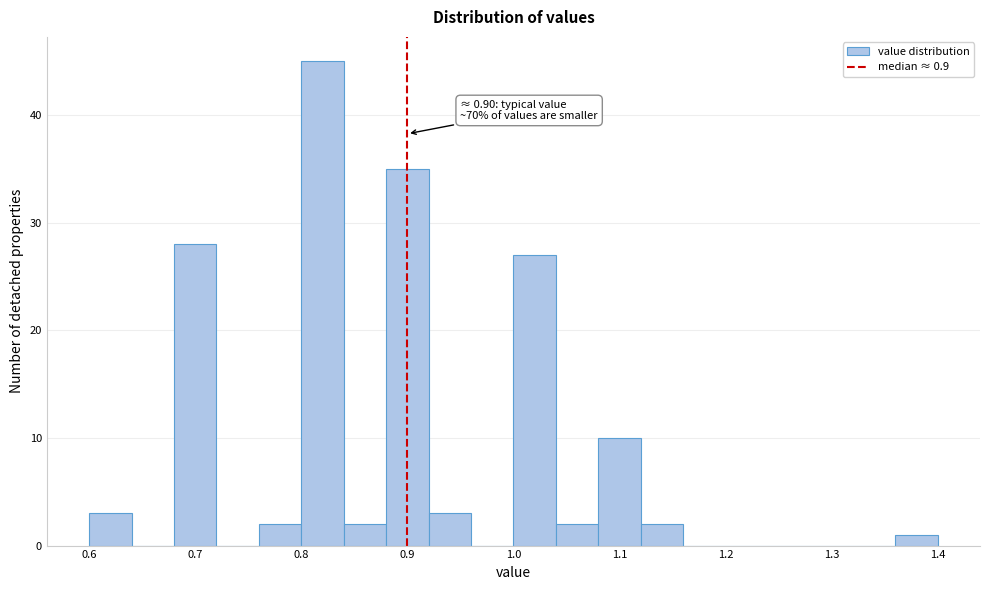

Over which range of the x-axis is the bar tallest?

0.80 to 0.84